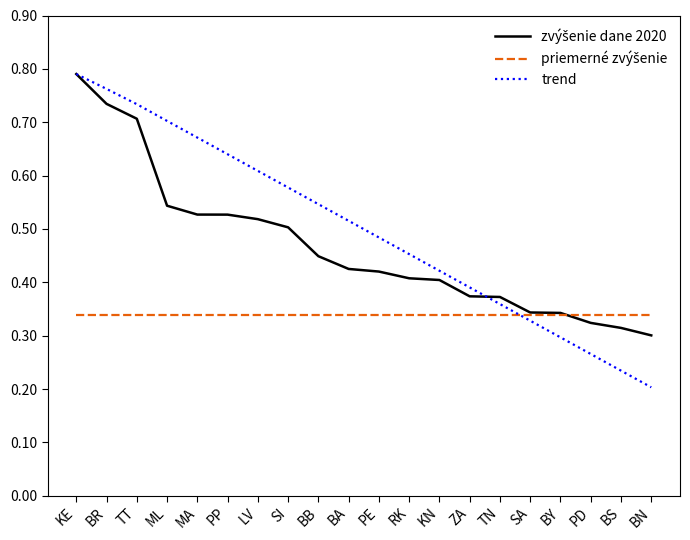

Which label corresponds to the largest value in the chart?

KE